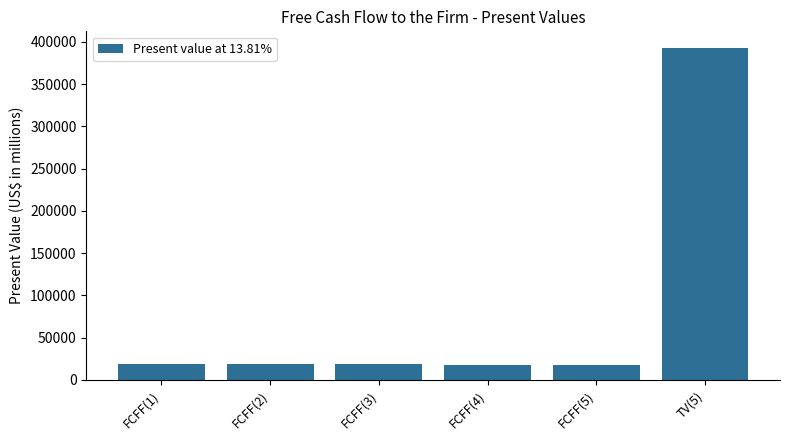

Which label corresponds to the largest value in the chart?

TV(5)